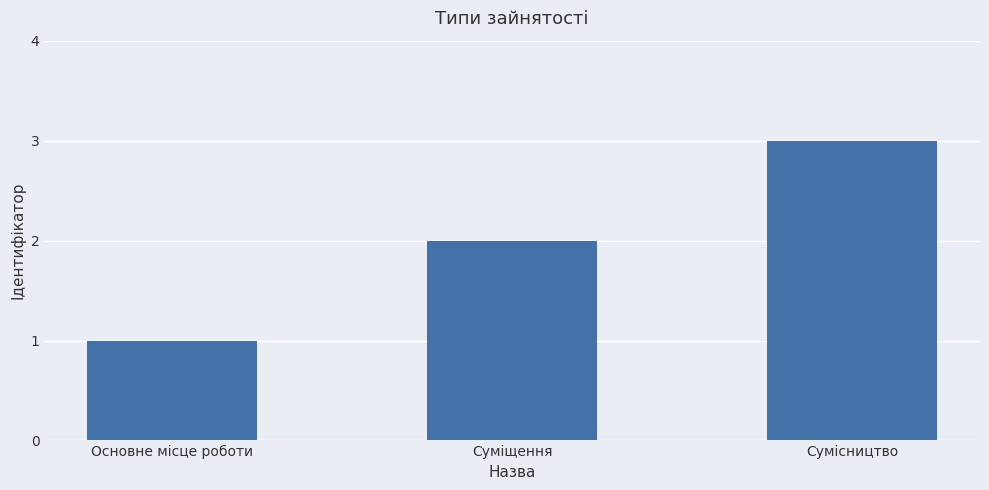

Reading left to right, transcribe all the data shown in this chart.

Основне місце роботи=1	Суміщення=2	Сумісництво=3